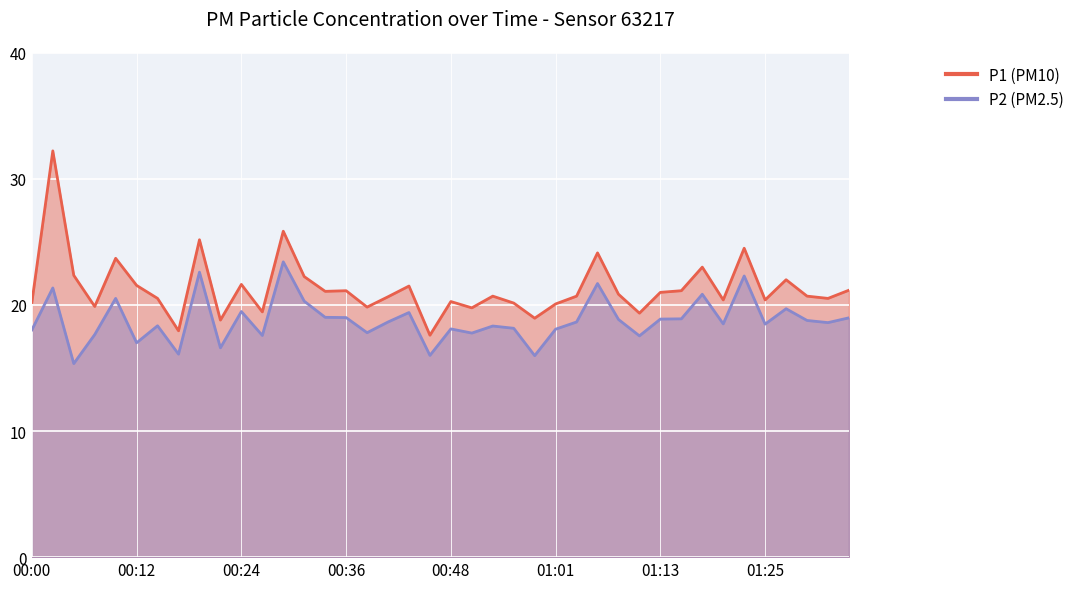

What is the difference between the maximum and minimum values in the P1 series?

14.6